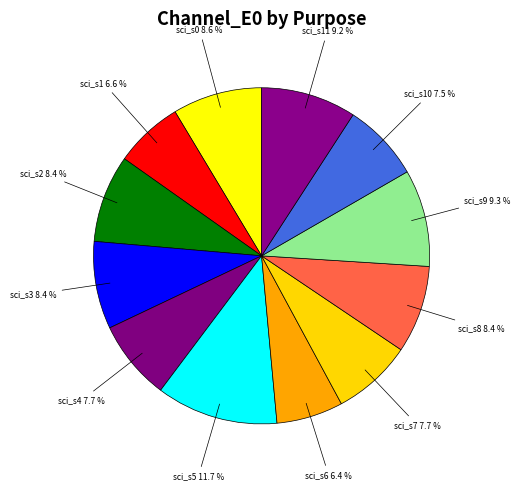

How many slices are in this pie chart?

12